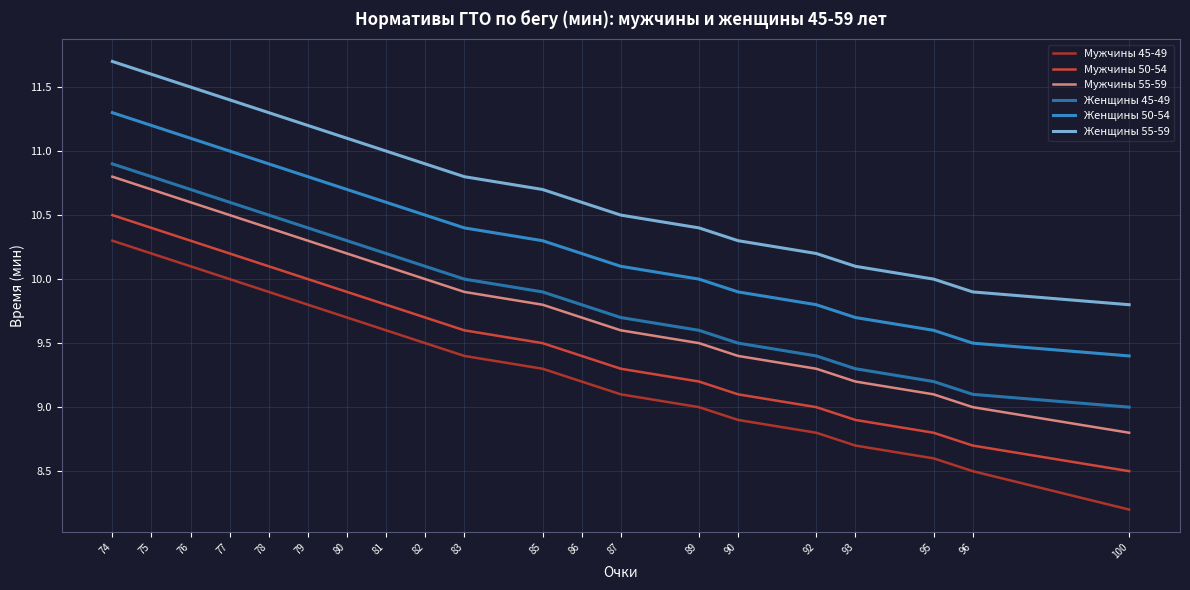

Which category has the highest value across all series?

74